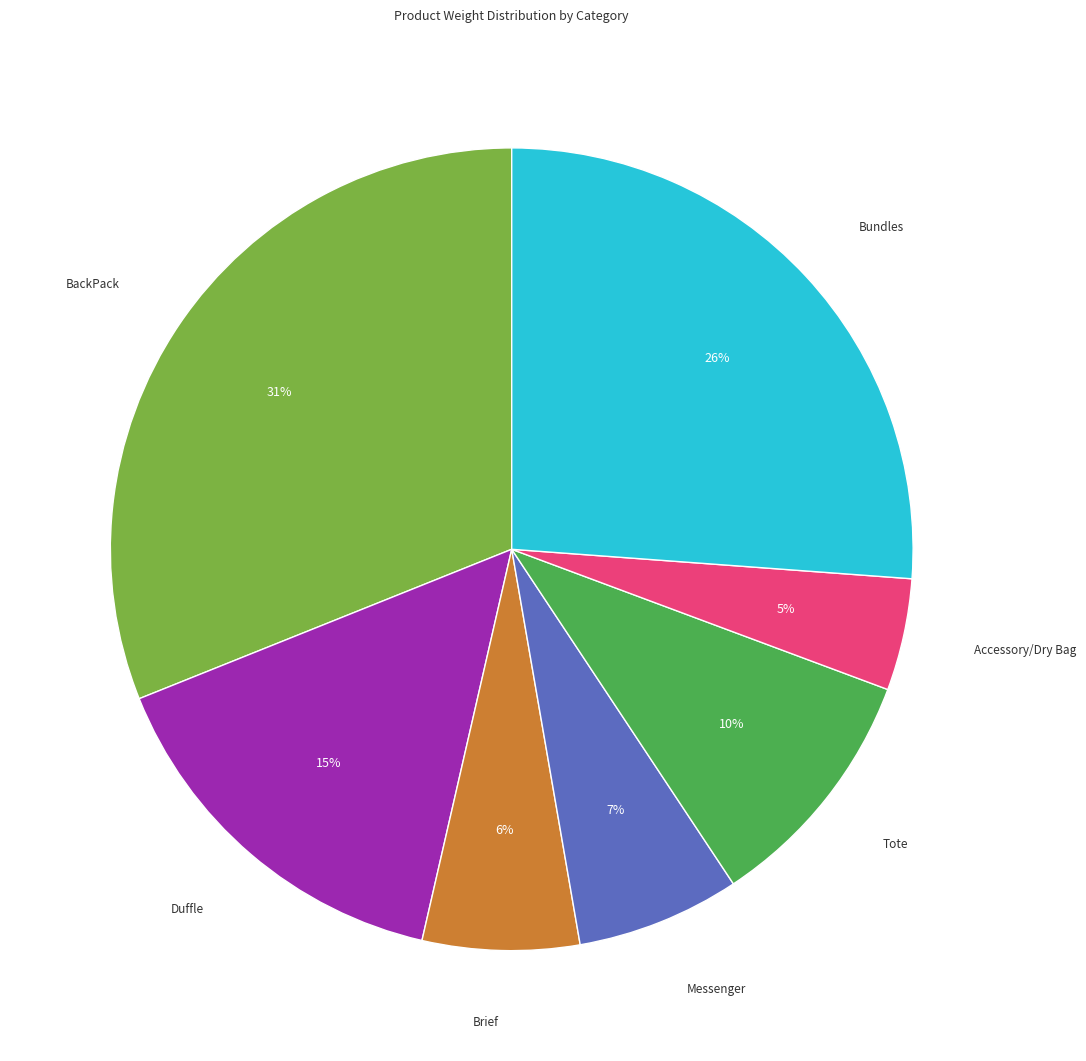

What percentage is the Messenger slice, to the nearest percent?

7%